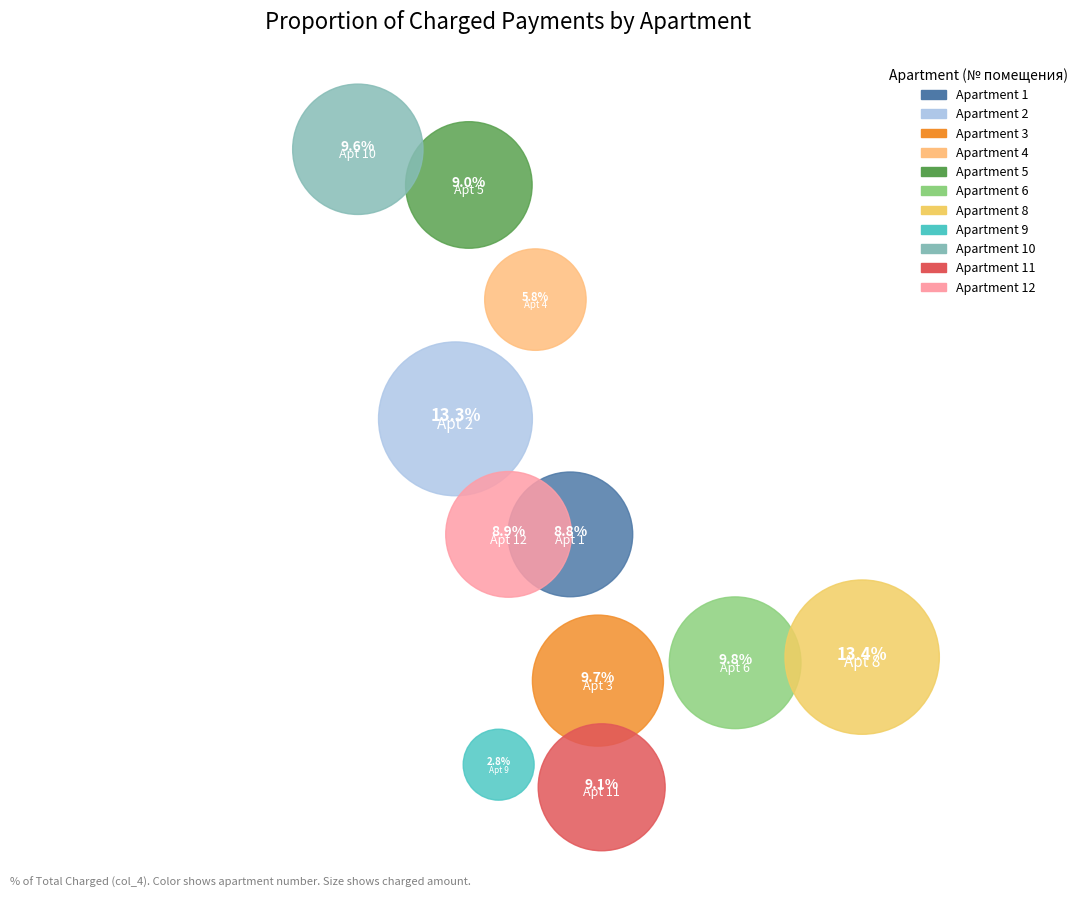

To the nearest percent, what percentage of the pie is 1?

9%